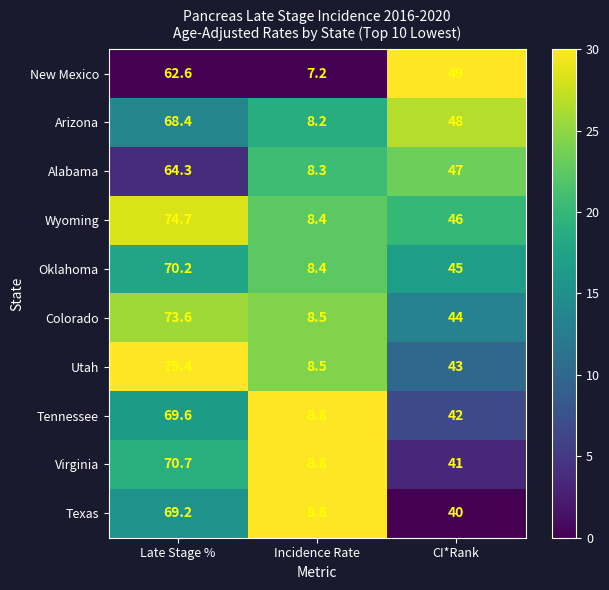

The value of Texas at Incidence Rate is 8.8. True or false?

True